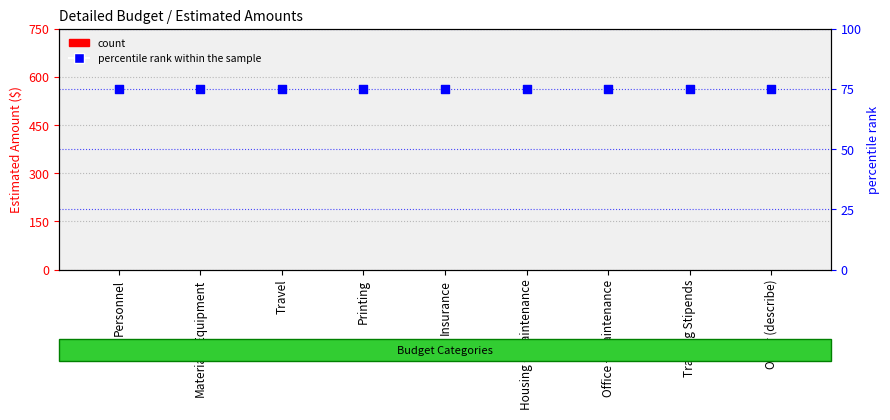

Which series has the widest spread of Y values?

count